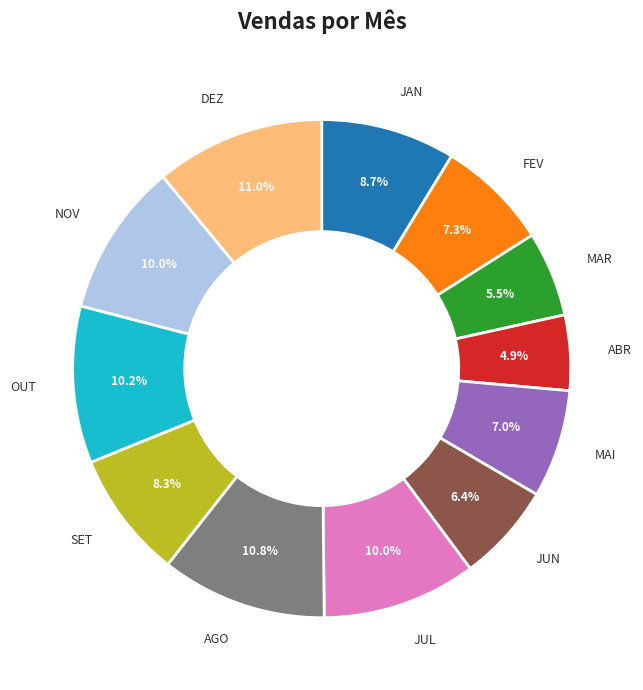

Is there a majority slice in this chart?

No